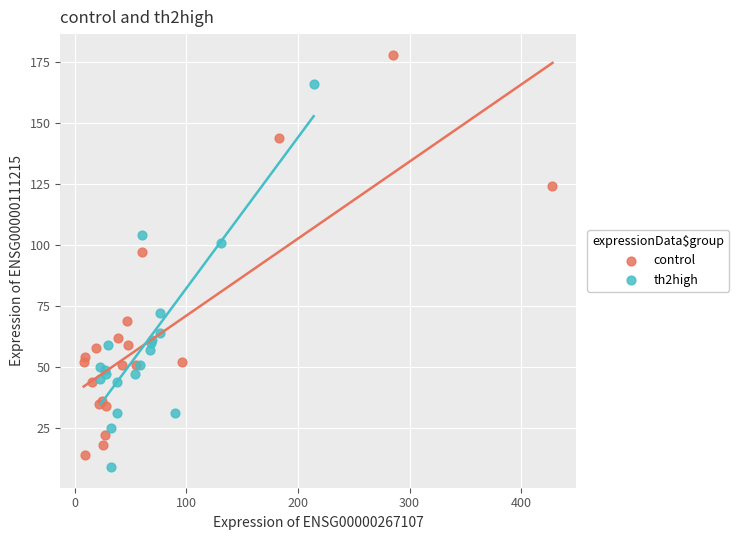

Which series contains the highest Y value?

control